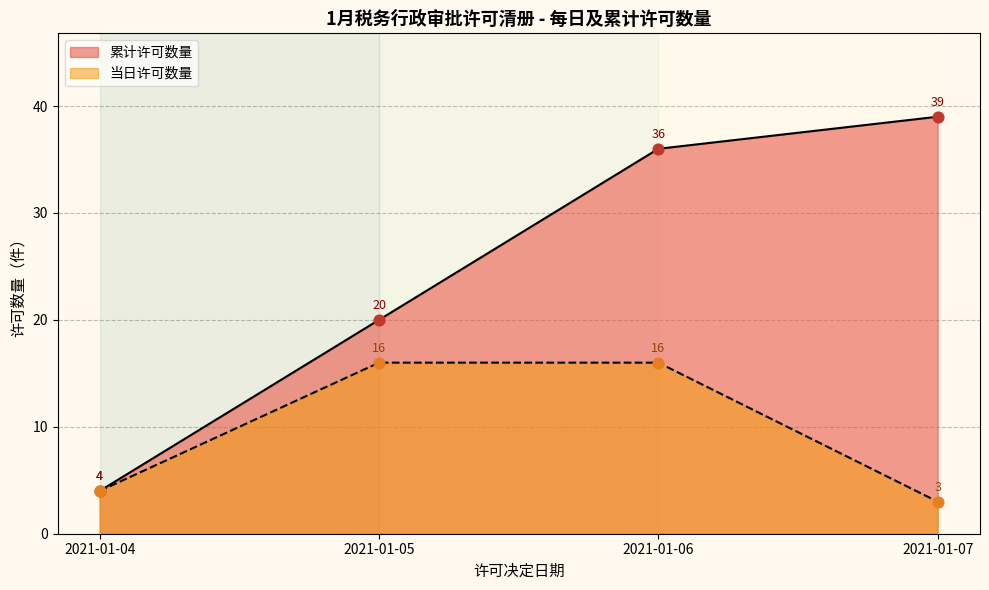

Between 01-05 and 01-05, which is larger?

01-05